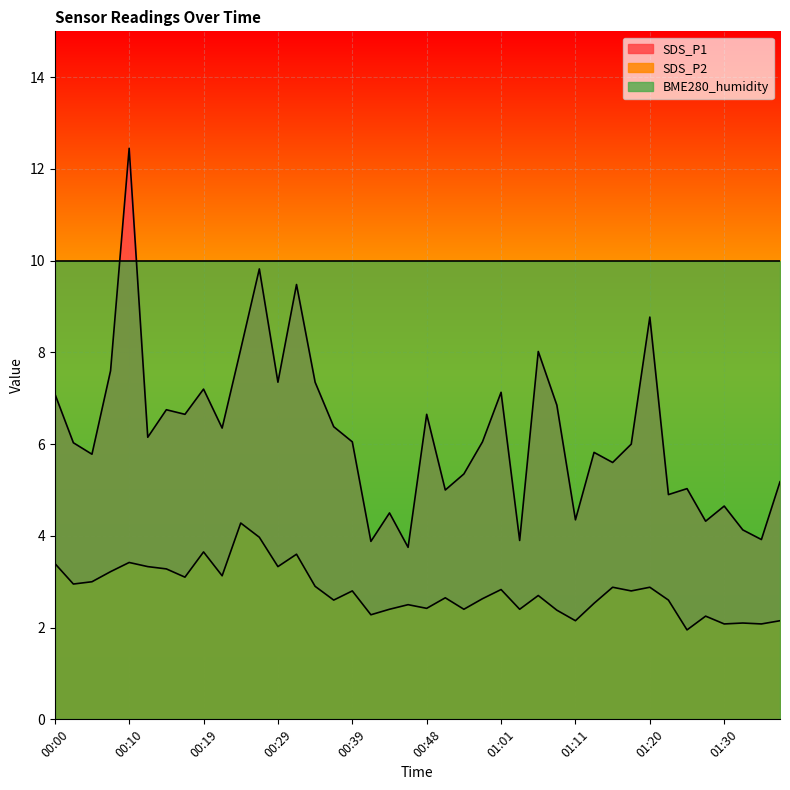

Reading left to right, transcribe all the data shown in this chart.

SDS_P1: 7.1	6.0	5.8	7.6	12.4	6.2	6.8	6.7	7.2	6.3	8.1	9.8	7.3	9.5	7.3	6.4	6.0	3.9	4.5	3.8	6.7	5.0	5.3	6.0	7.1	3.9	8.0	6.8	4.3	5.8	5.6	6.0	8.8	4.9	5.0	4.3	4.7	4.1	3.9	5.2
SDS_P2: 3.4	3.0	3.0	3.2	3.4	3.3	3.3	3.1	3.6	3.1	4.3	4.0	3.3	3.6	2.9	2.6	2.8	2.3	2.4	2.5	2.4	2.6	2.4	2.6	2.8	2.4	2.7	2.4	2.1	2.5	2.9	2.8	2.9	2.6	1.9	2.2	2.1	2.1	2.1	2.1